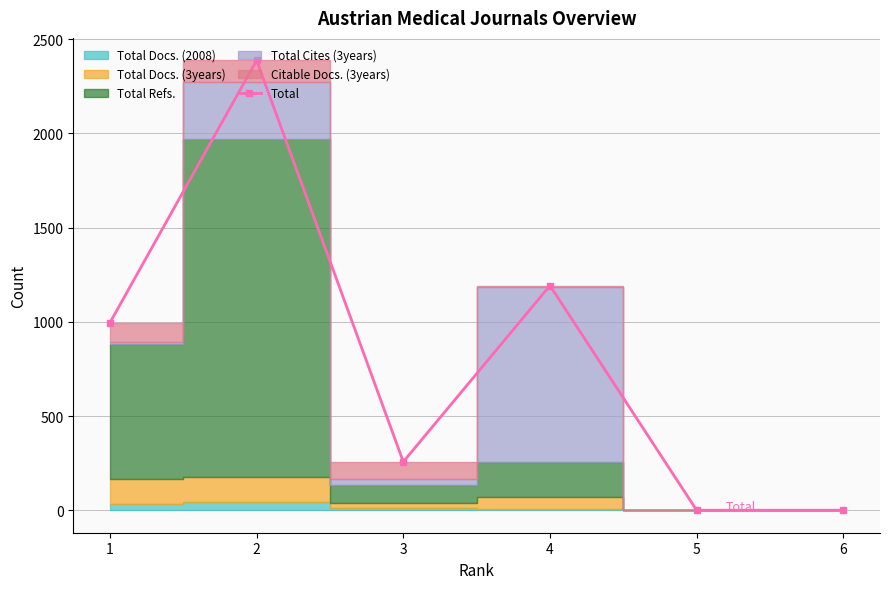

What is the difference between the second highest and second lowest values?

1192